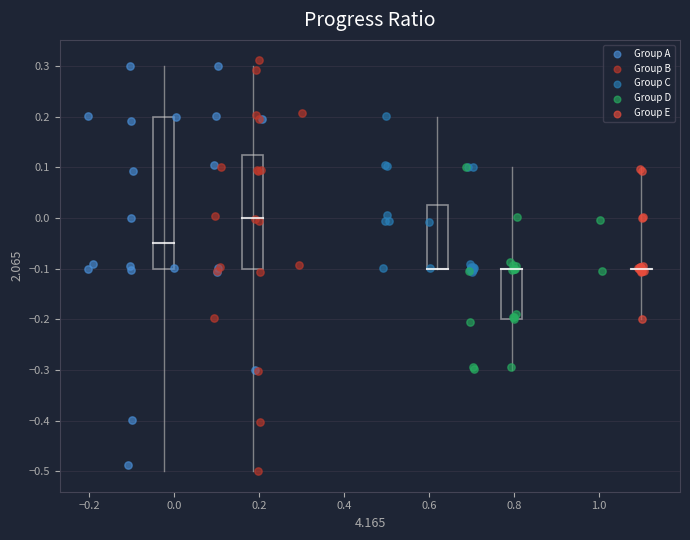

What are all the series names shown in the legend?

Group A, Group B, Group C, Group D, Group E